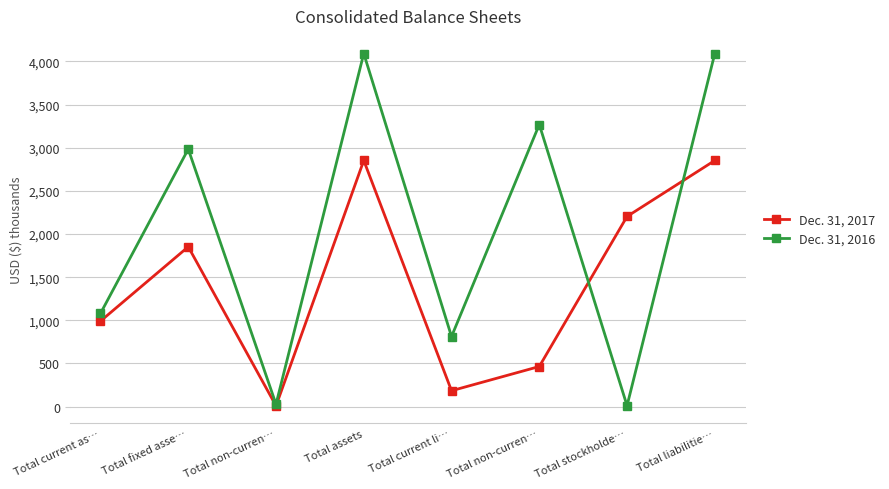

What are all the series names shown in the legend?

Dec. 31, 2017, Dec. 31, 2016